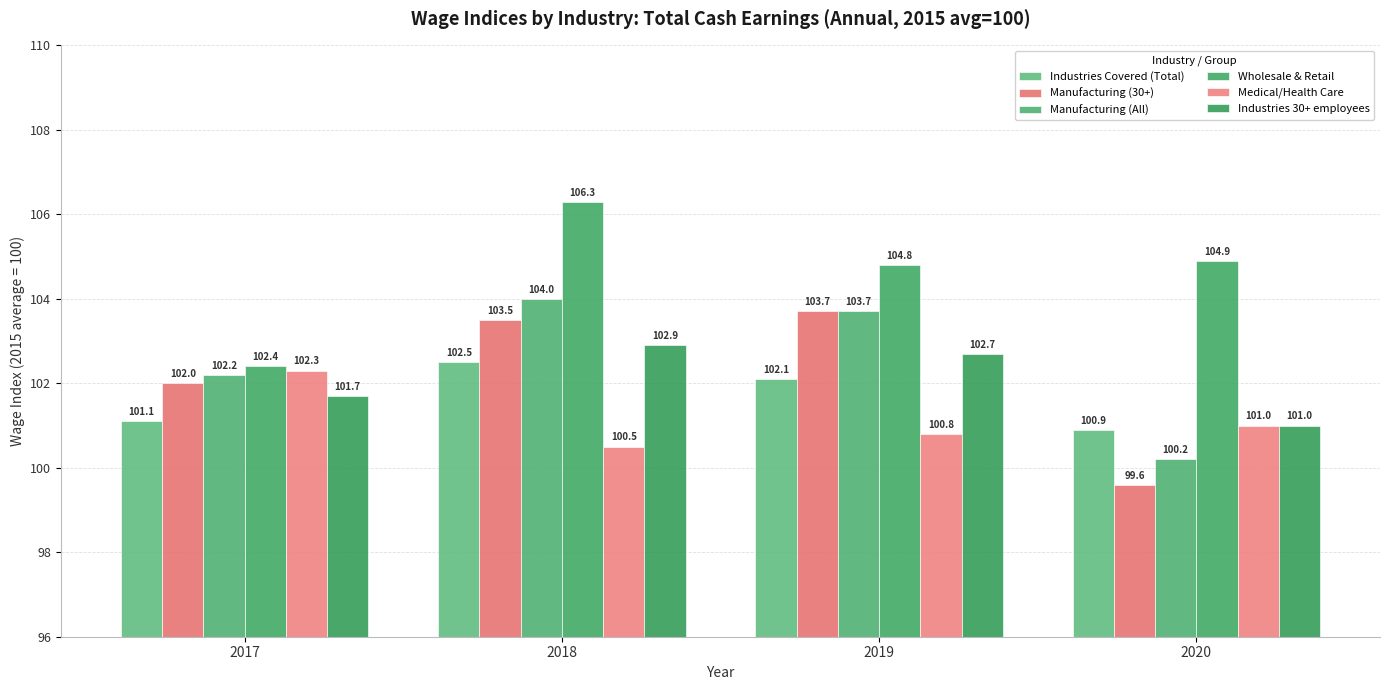

Reading right to left, what are all the values shown in this chart?

Industries Covered (Total): 2020=100.9	2019=102.1	2018=102.5	2017=101.1
Manufacturing (30+): 2020=99.6	2019=103.7	2018=103.5	2017=102.0
Manufacturing (All): 2020=100.2	2019=103.7	2018=104.0	2017=102.2
Wholesale & Retail: 2020=104.9	2019=104.8	2018=106.3	2017=102.4
Medical/Health Care: 2020=101.0	2019=100.8	2018=100.5	2017=102.3
Industries 30+ employees: 2020=101.0	2019=102.7	2018=102.9	2017=101.7